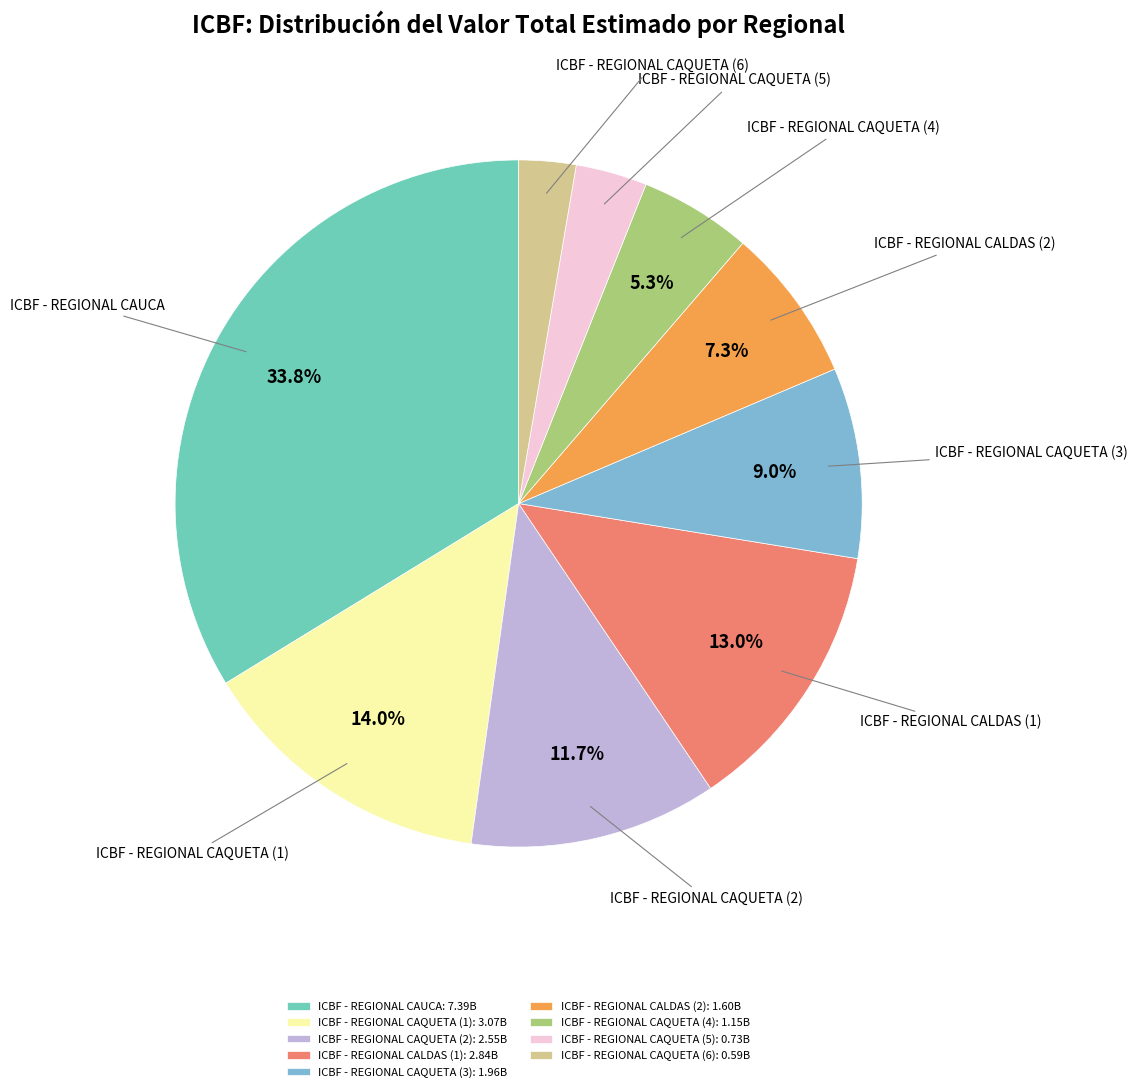

Which category has the biggest portion of the pie?

ICBF - REGIONAL CAUCA